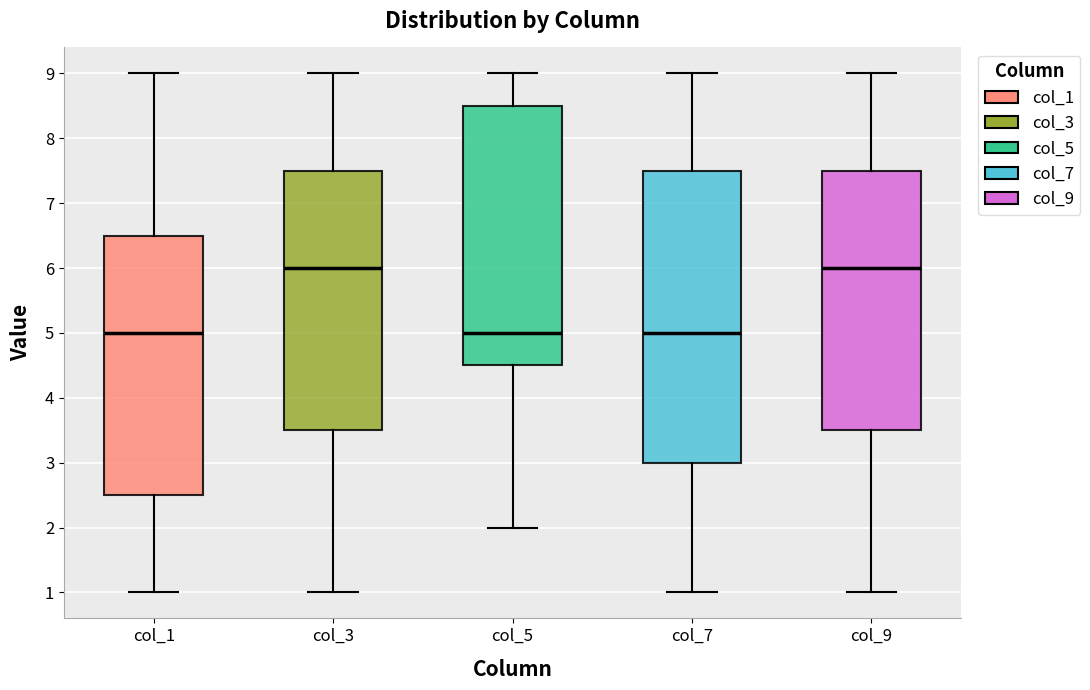

Which box is the tallest, from its lower edge to its upper edge?

col_7